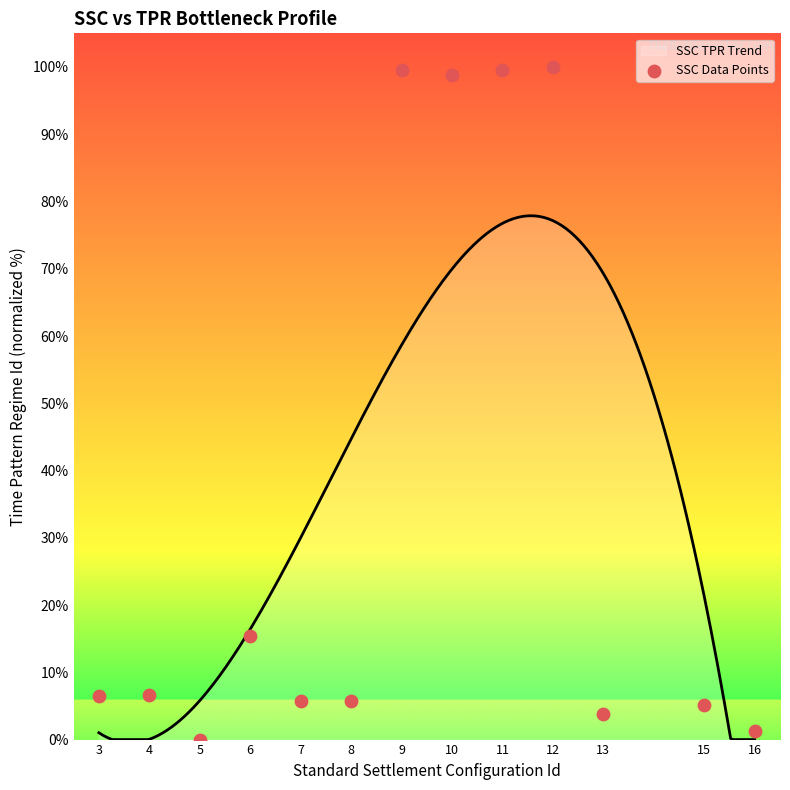

What is the ratio of the value at 11 to the value at 15?

19.5